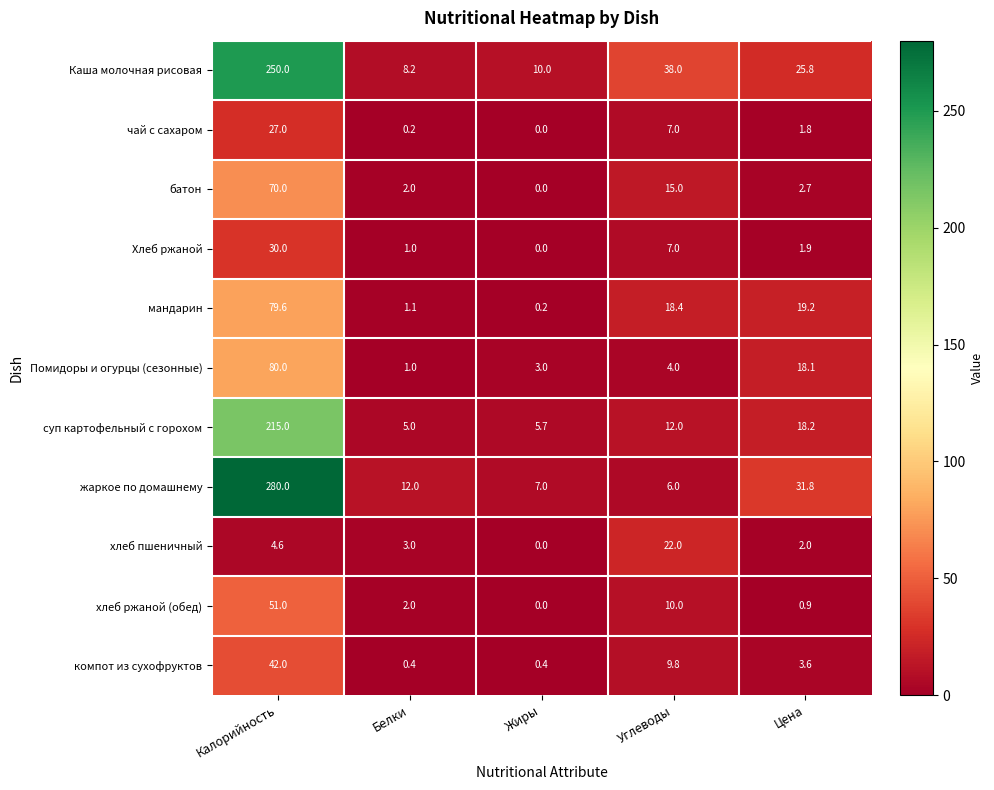

Where is жаркое по домашнему nearest to the value 143?

Цена